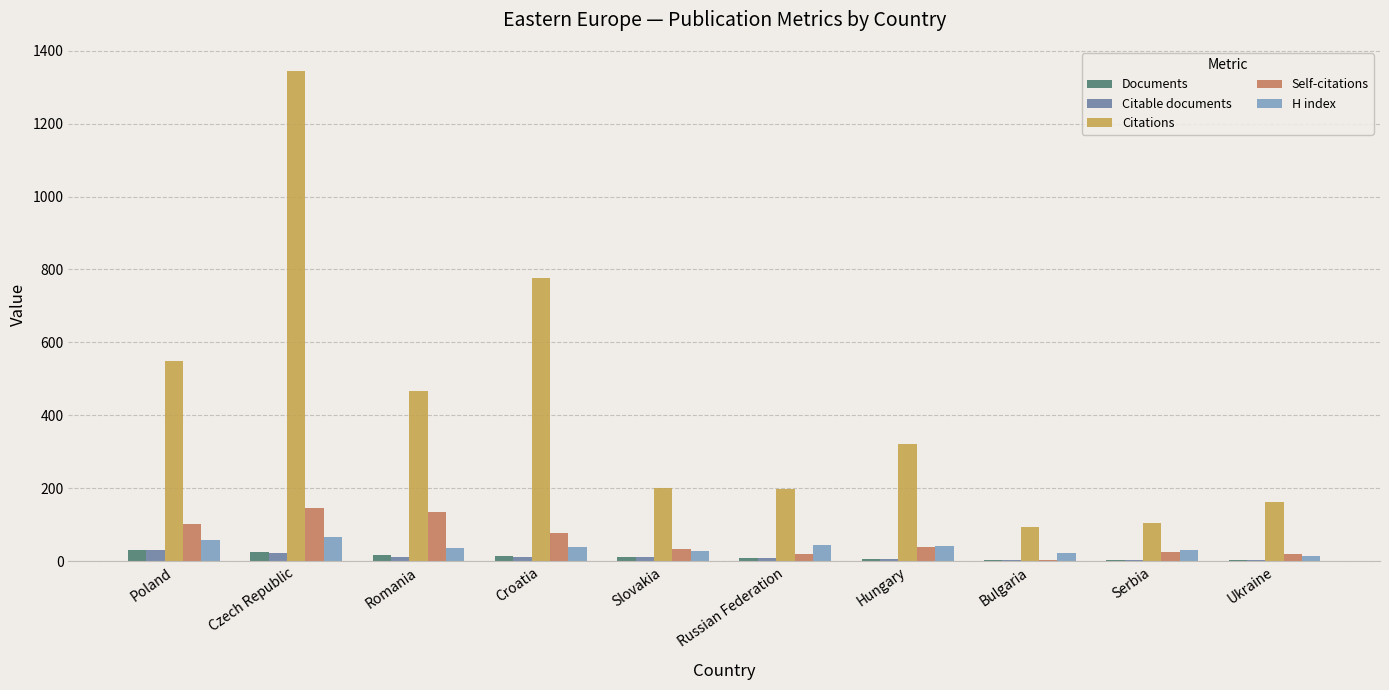

What are all the series names shown in the legend?

Documents, Citable documents, Citations, Self-citations, H index